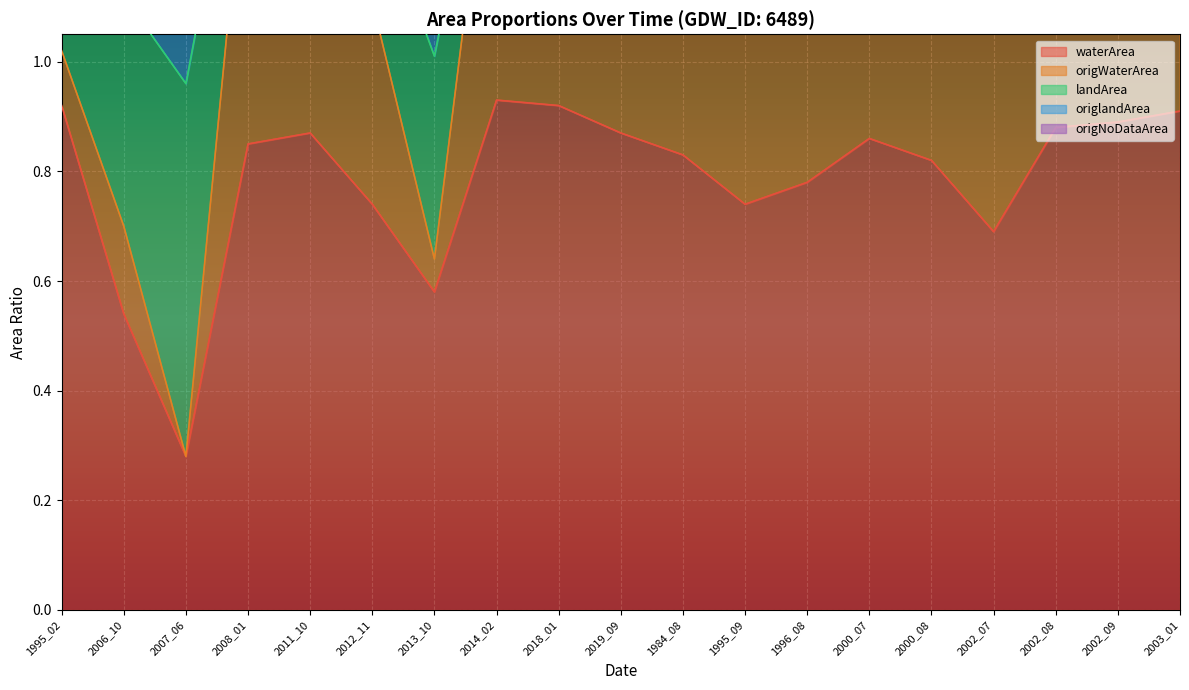

What is the label of the 11th point from the right?

2018_01